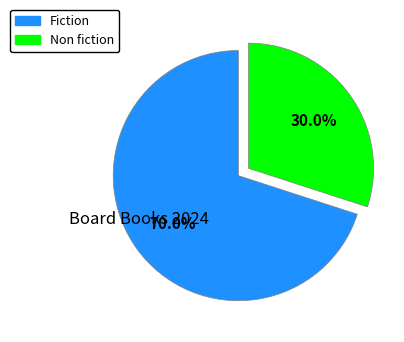

Count the number of slices in the pie.

2